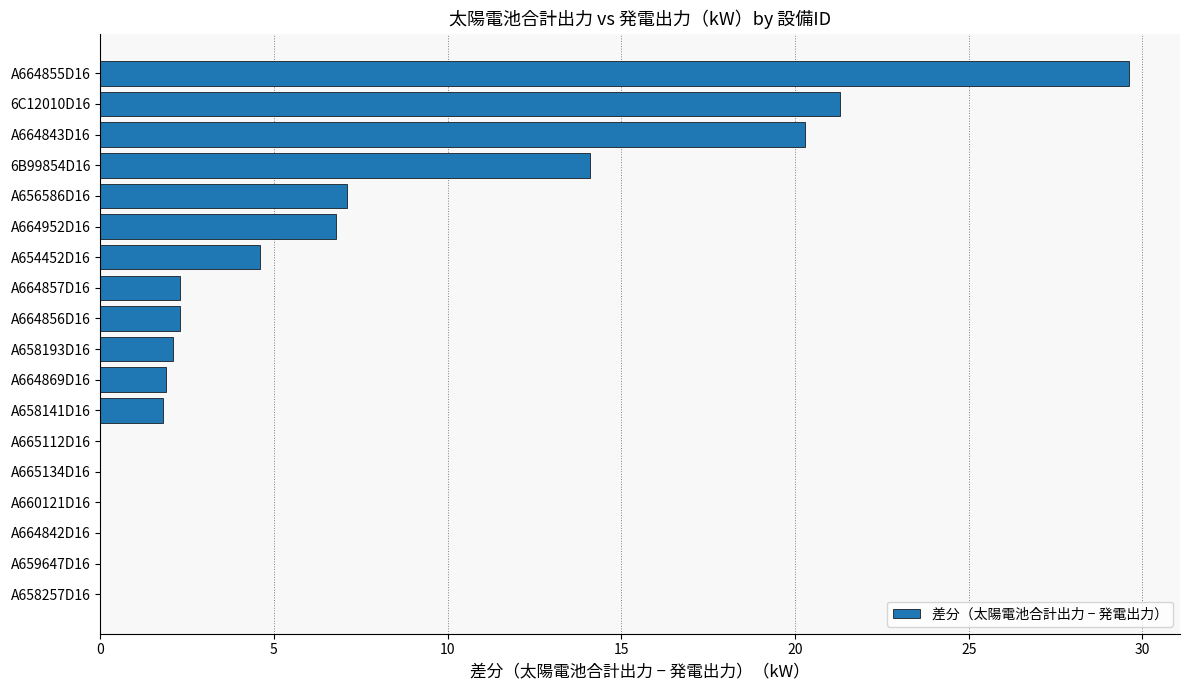

What value does the data have at A664855D16?

29.6